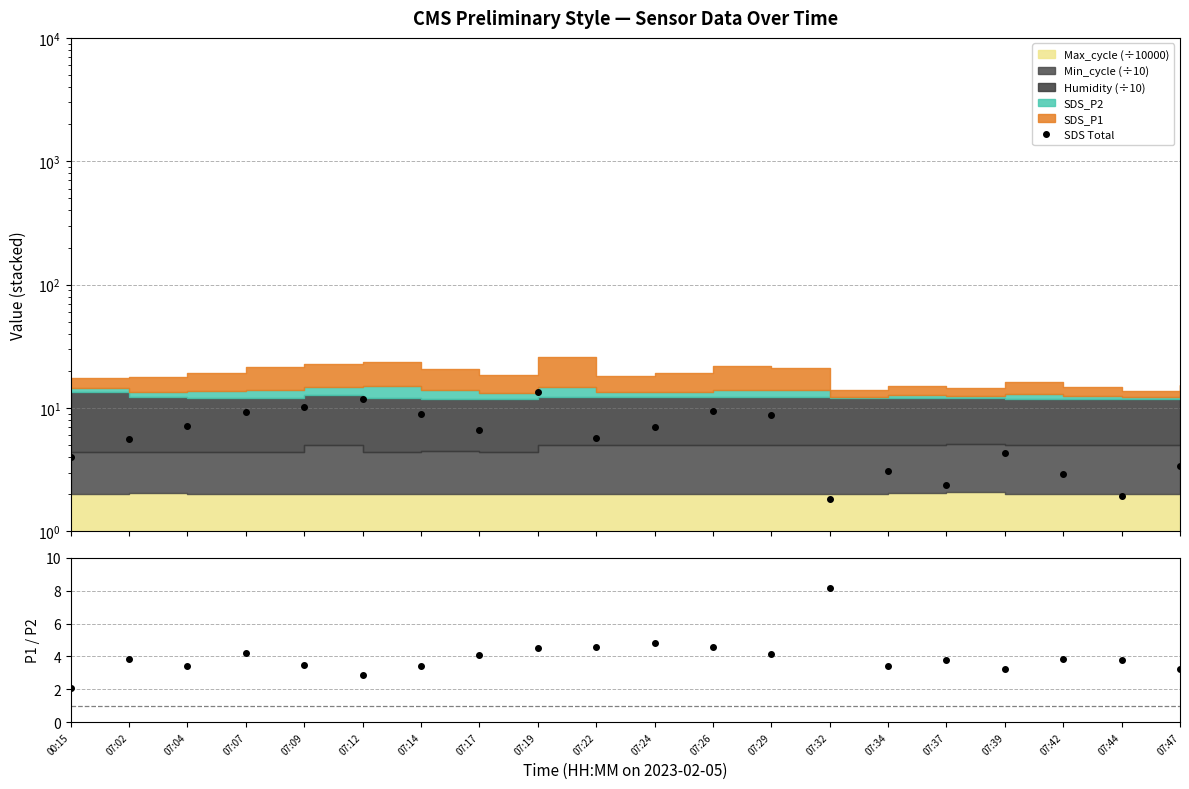

How many values in the SDS Total series are below 6?

10